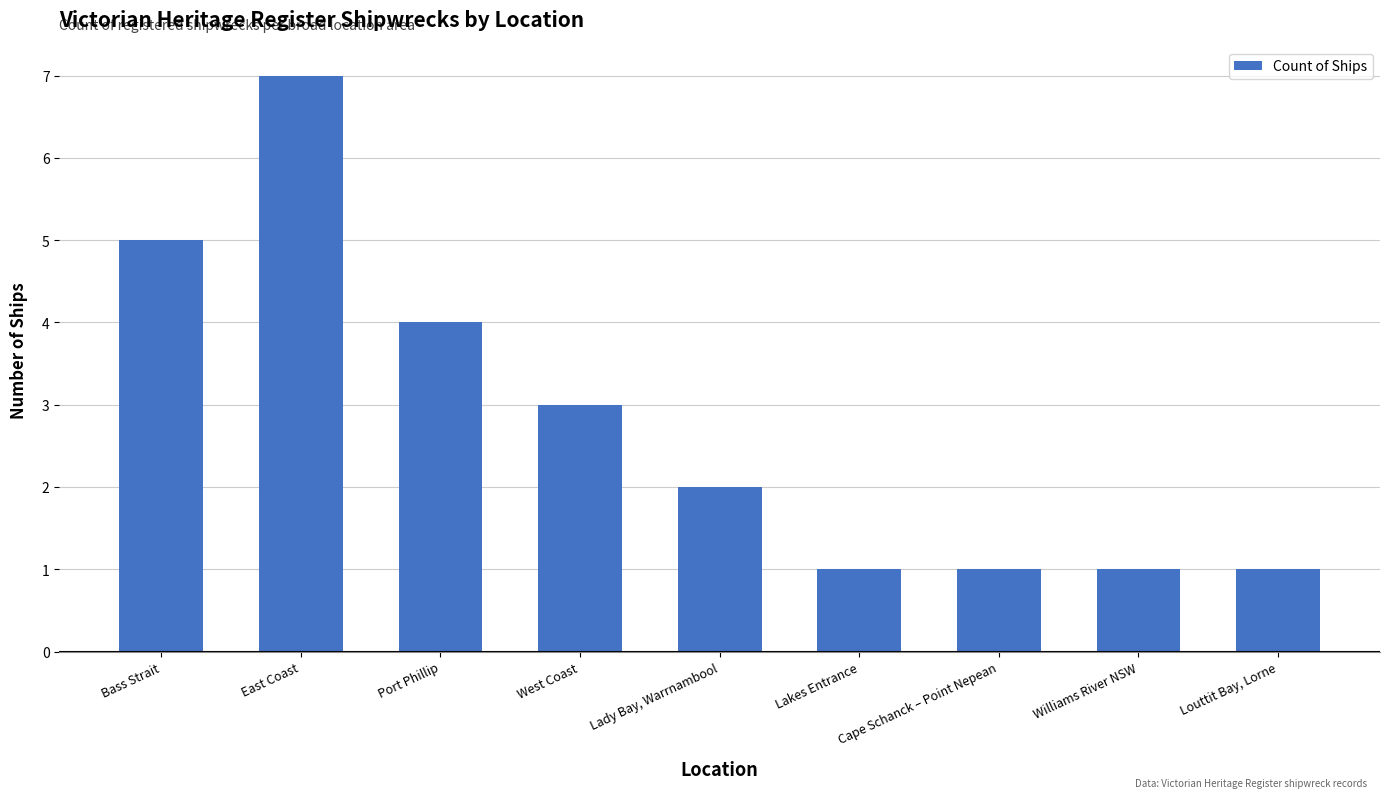

Reading left to right, what are all the values shown in this chart?

5	7	4	3	2	1	1	1	1